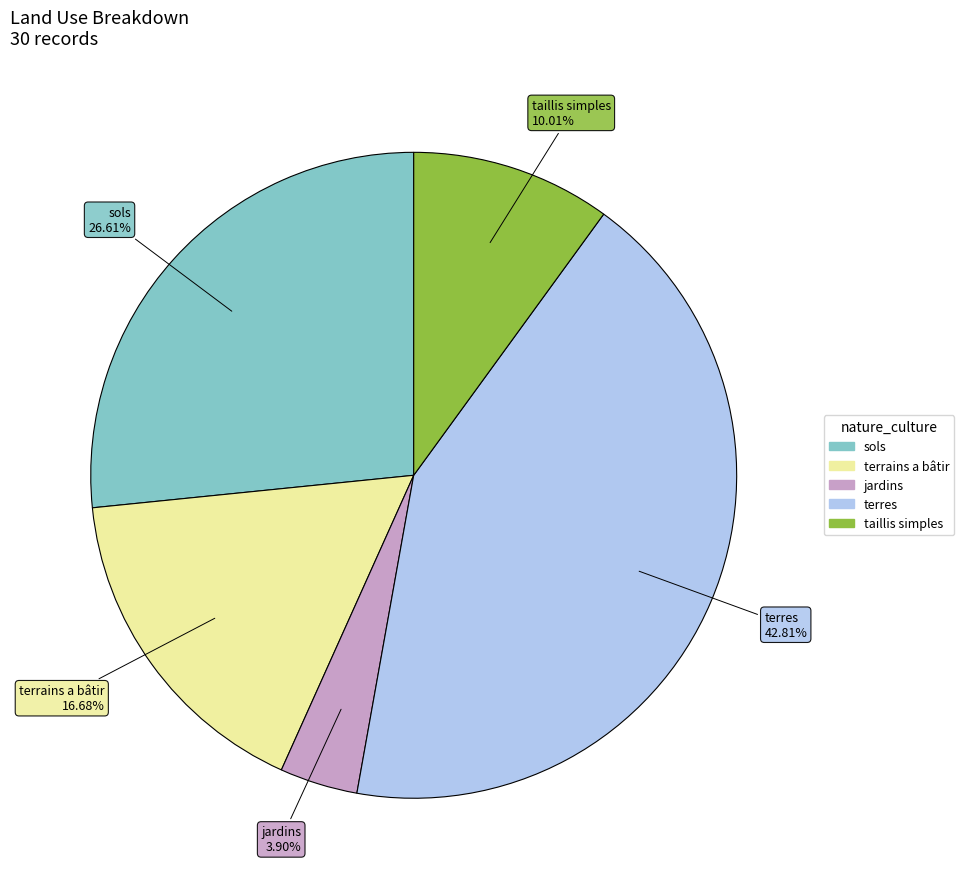

How many segments does this pie chart have?

5